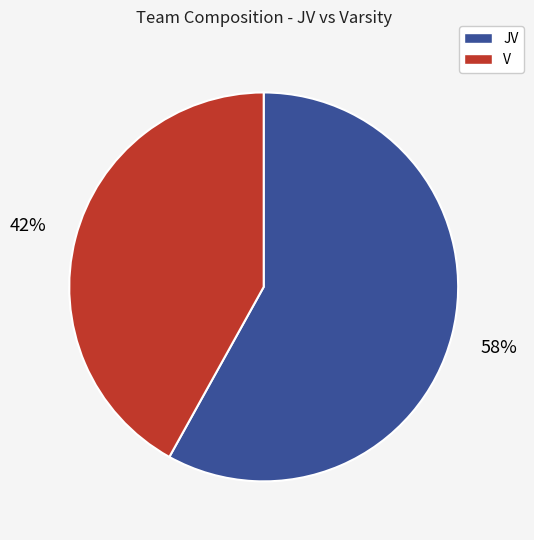

To the nearest percent, what is the combined percentage of JV and V?

100%